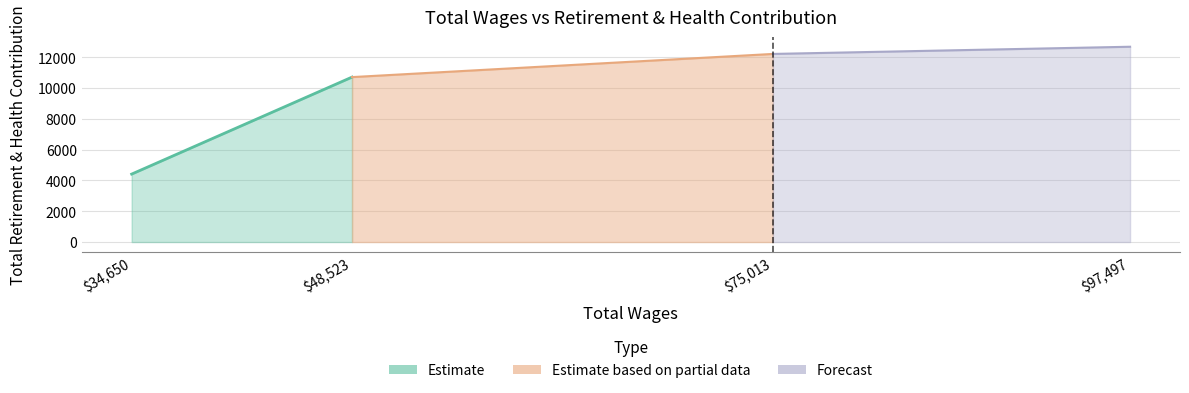

True or false: there are more than 2 points higher than both neighbors.

False